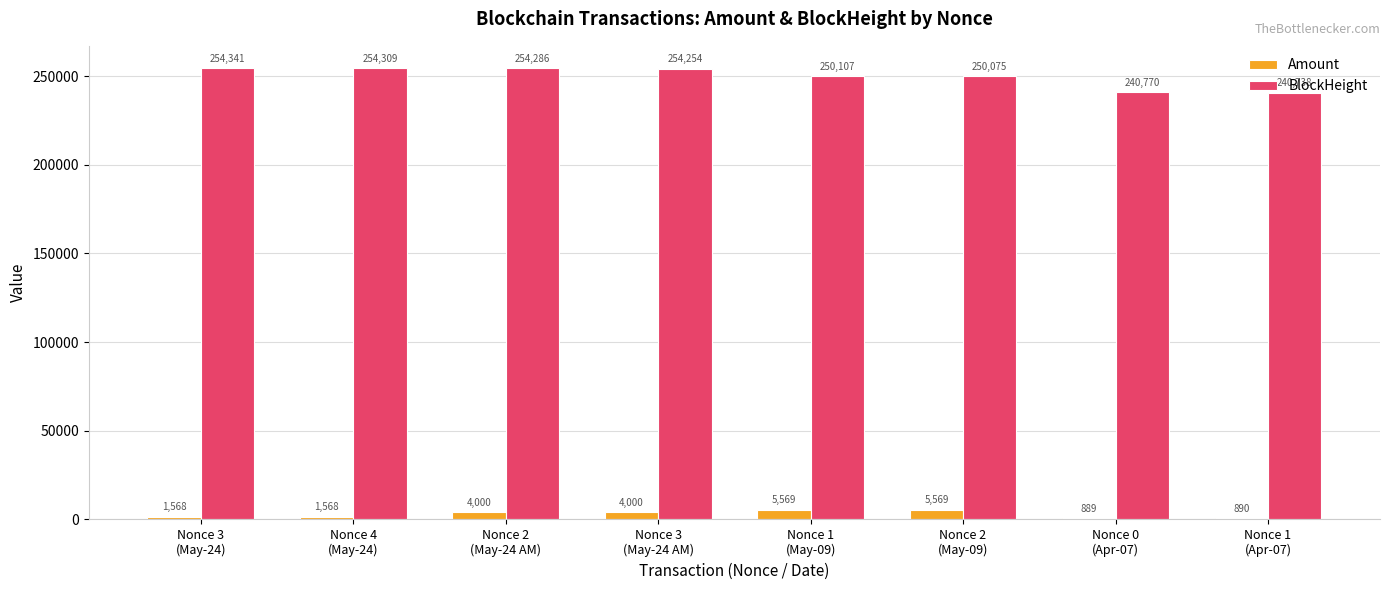

At how many categories does at least one series exceed 11497?

8